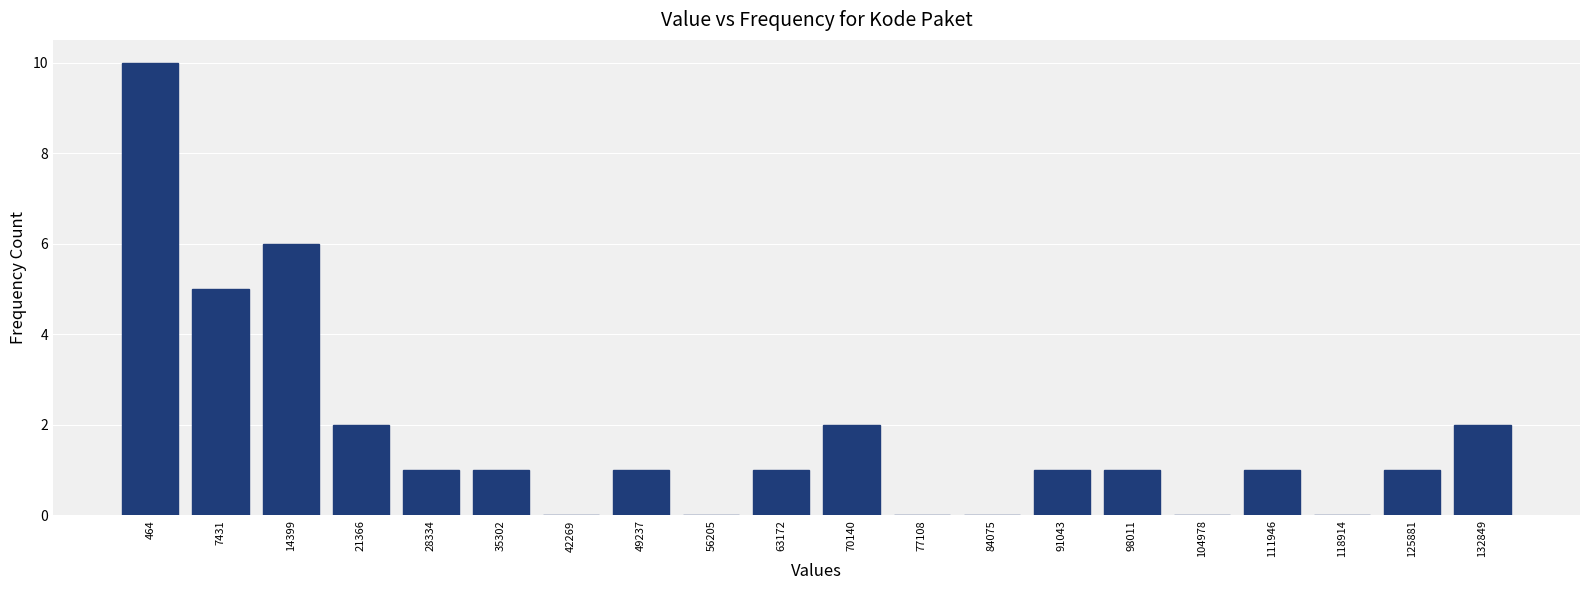

Reading right to left, extract all data points from this chart.

132849=2	125881=1	118914=0	111946=1	104978=0	98011=1	91043=1	84075=0	77108=0	70140=2	63172=1	56205=0	49237=1	42269=0	35302=1	28334=1	21366=2	14399=6	7431=5	464=10